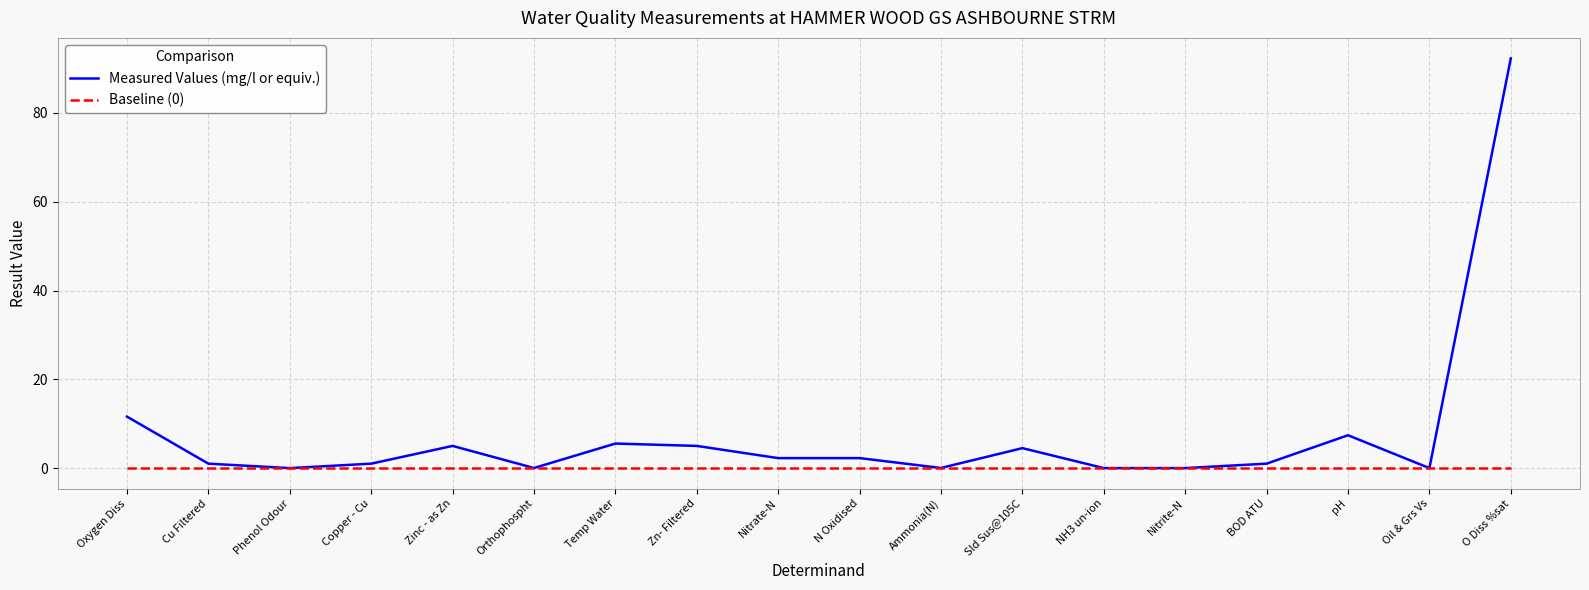

Is this an area chart (filled region under the line)?

No